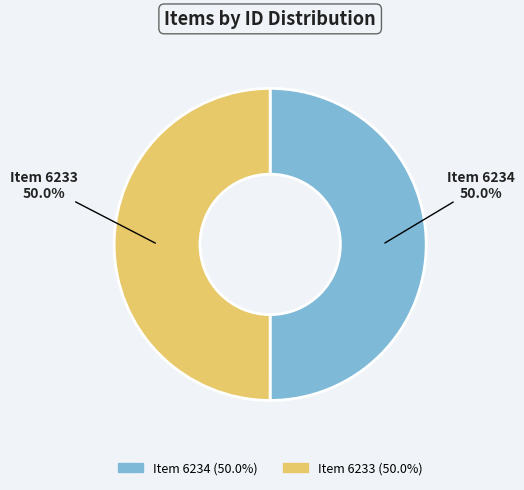

What percentage is NOT represented by Item 6234?

50.0%